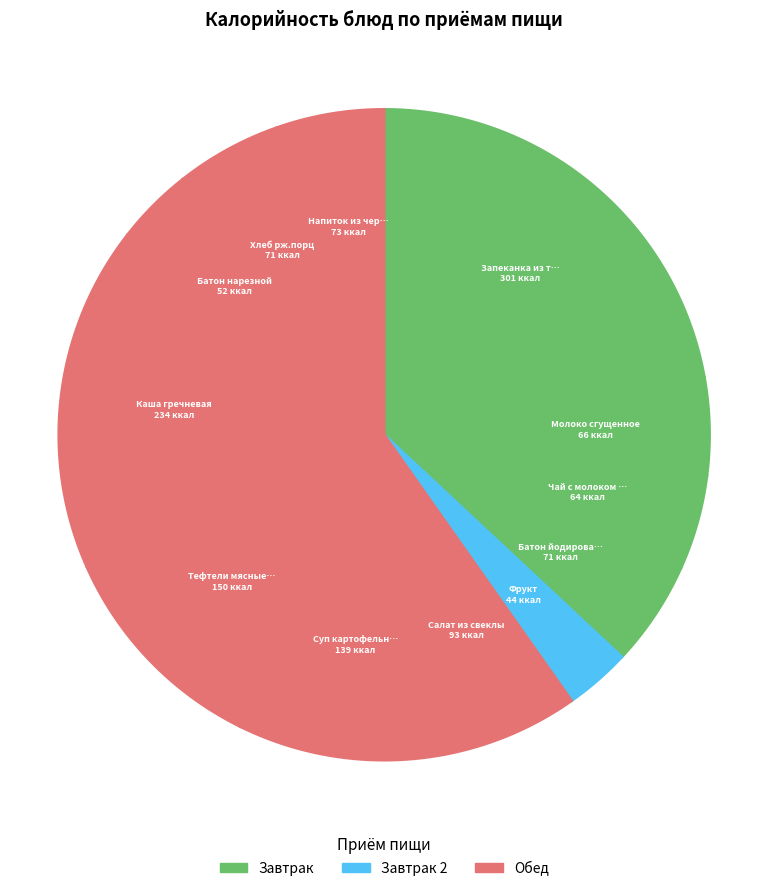

What is the largest slice in the pie chart?

Запеканка из творога